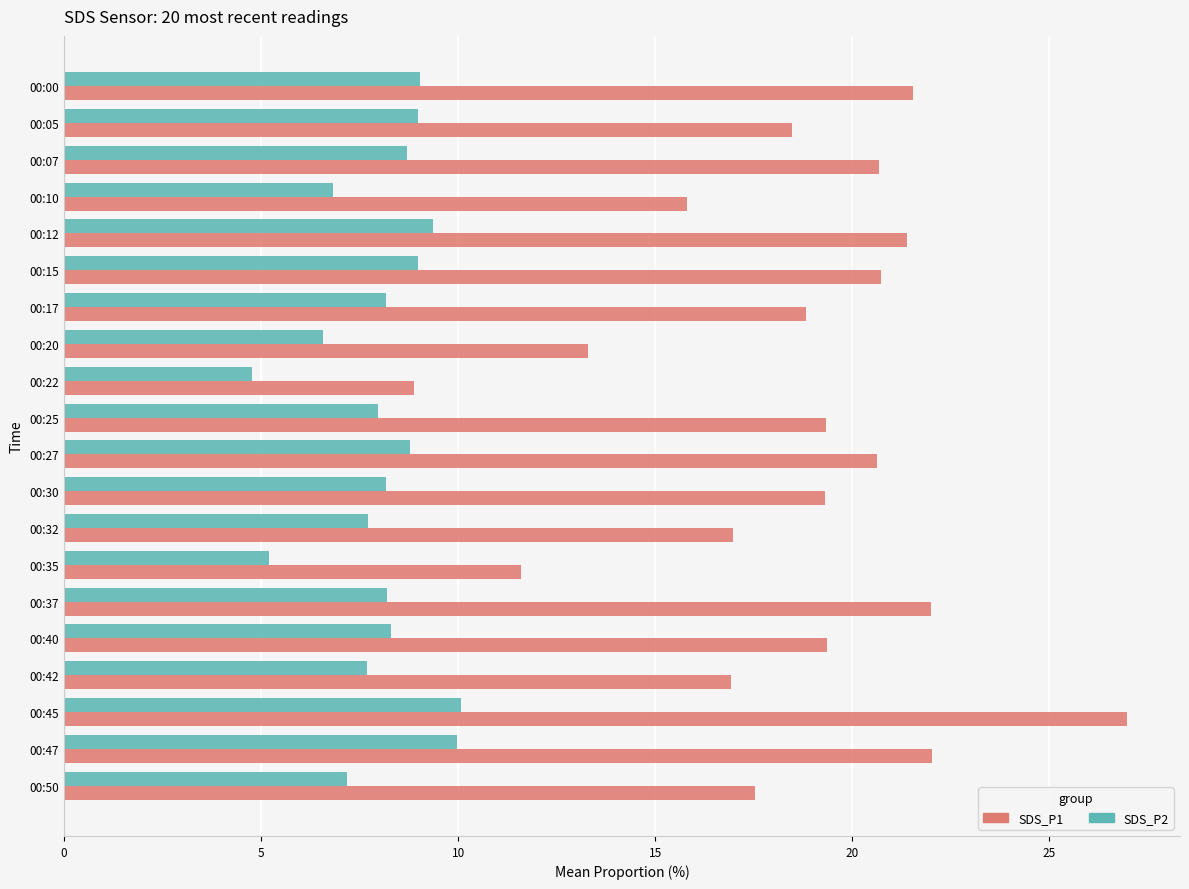

Which series changed the most between 00:22 and 00:30?

SDS_P1